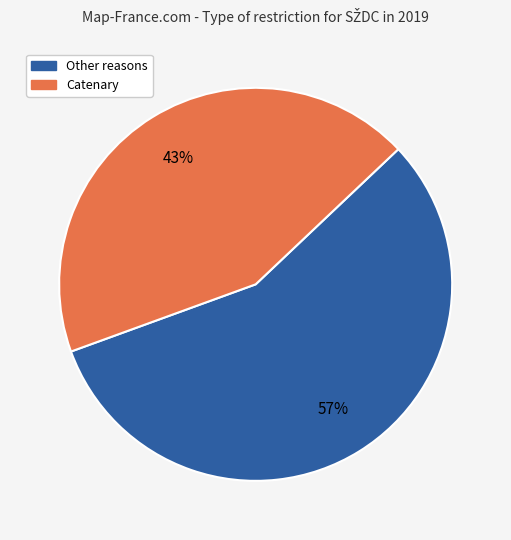

Is there any slice that represents more than half of the pie?

Yes